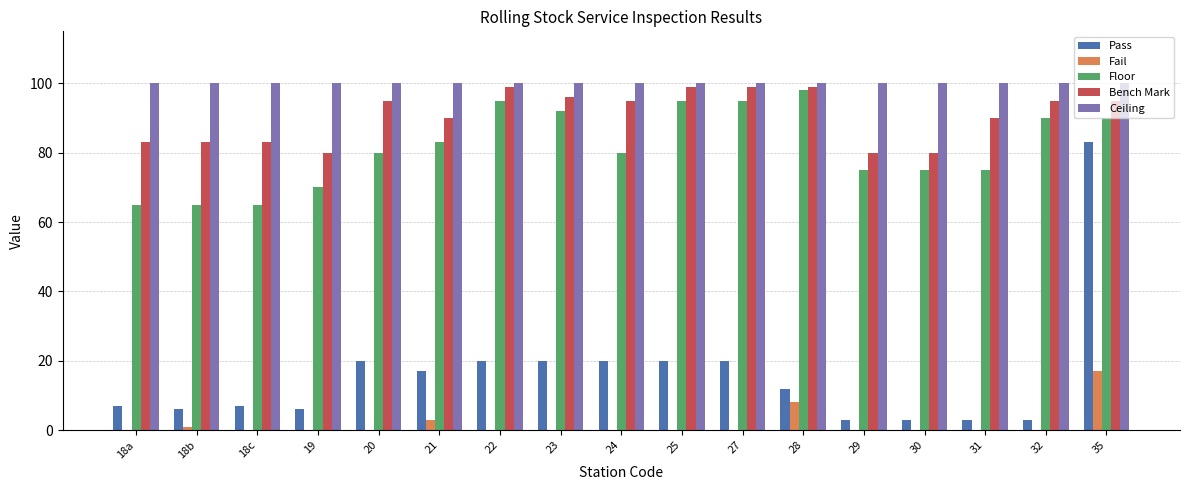

What is the highest value of the Fail series?

17